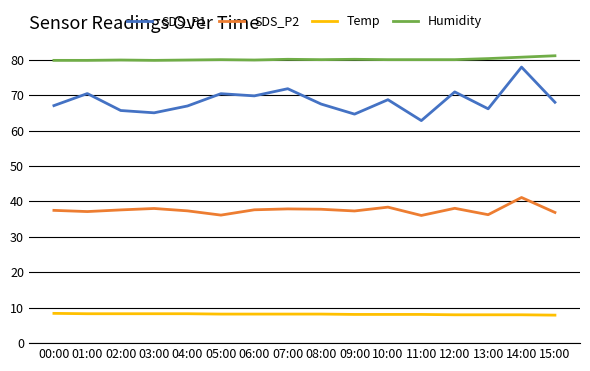

What value does the SDS_P2 series have at 15:00?

36.9